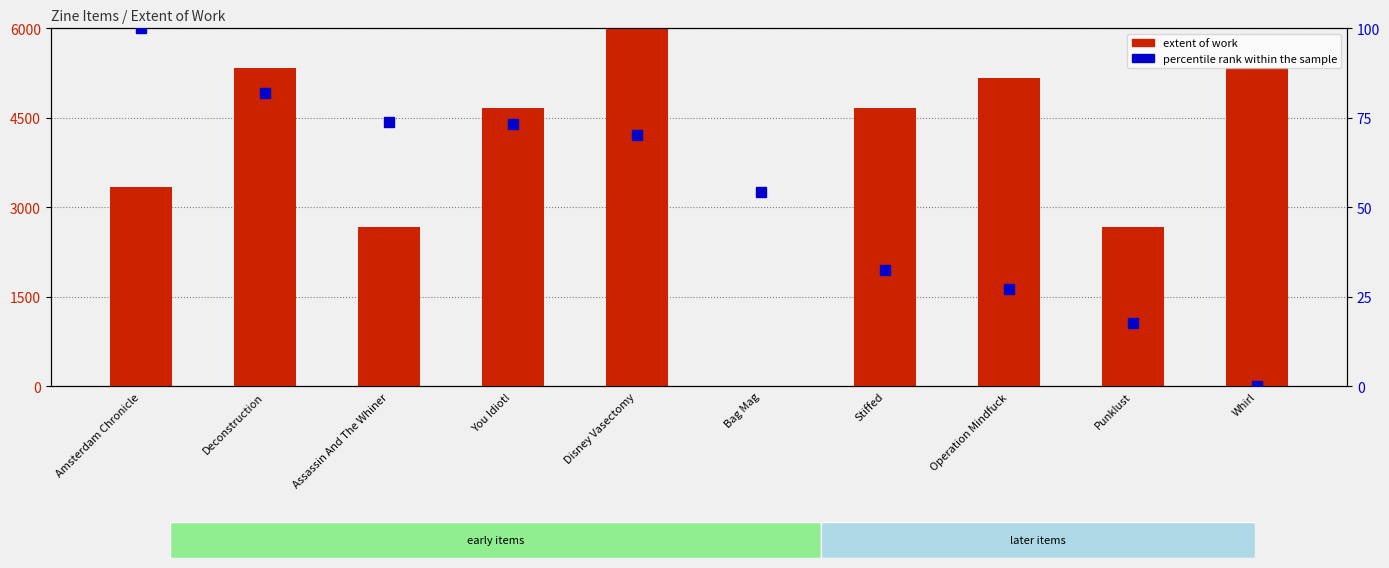

What is the value of the percentile rank within the sample bar at the 4th from the left?

73.4